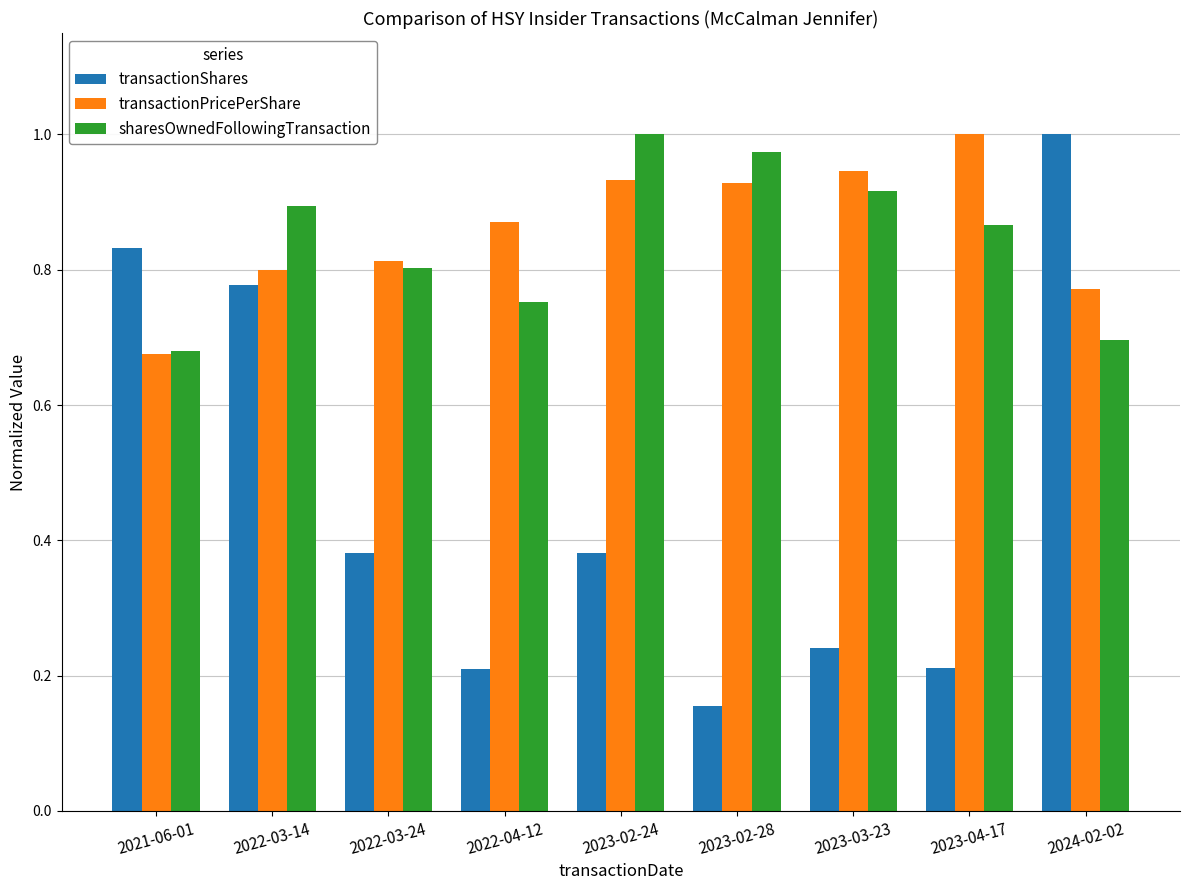

Which category has the highest value in the transactionPricePerShare series?

2023-04-17